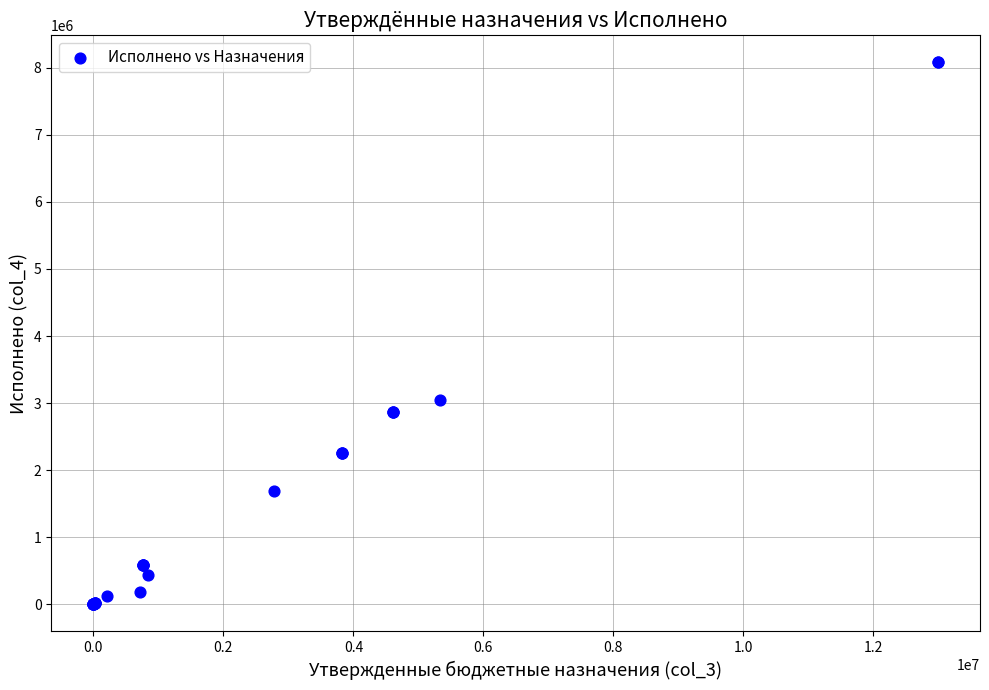

What Y value in the scatter plot is closest to 4039382?

3050083.3